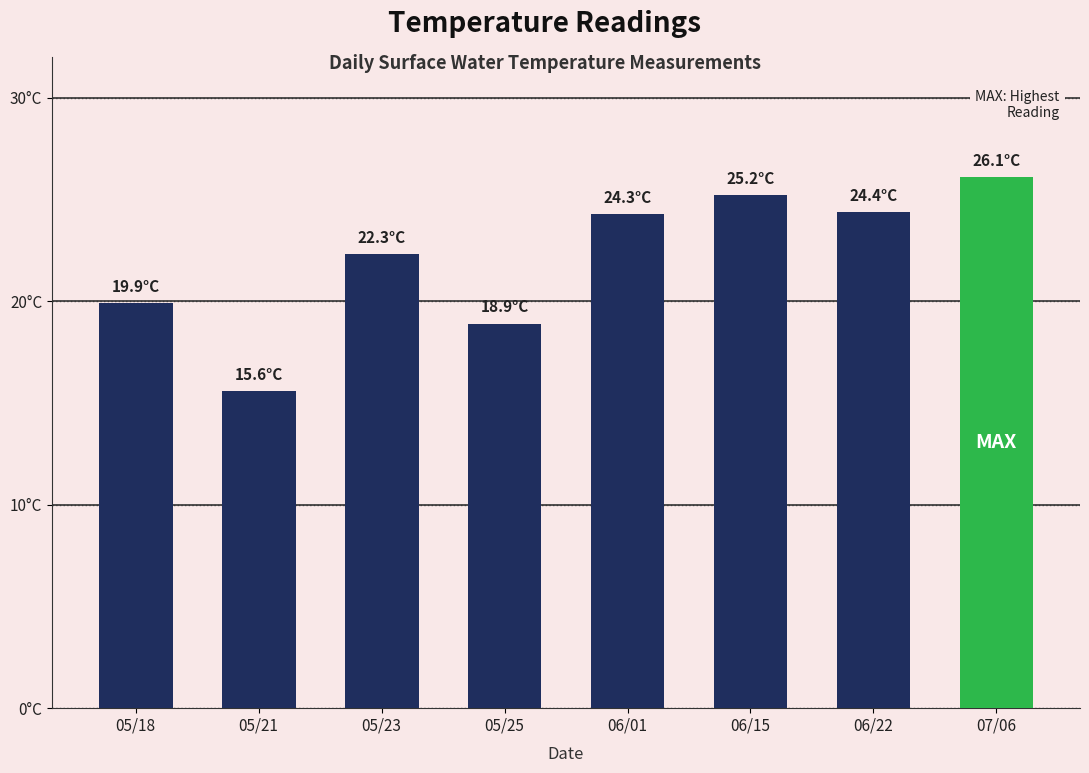

What is the difference between the maximum and minimum values?

10.5